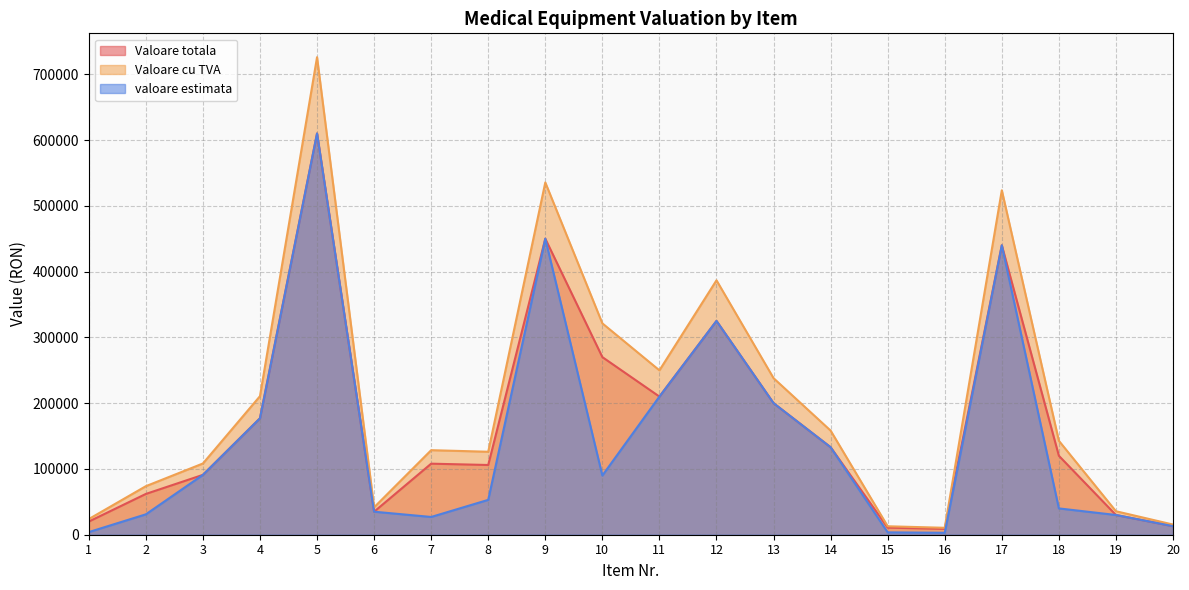

At which category does the chart reach its minimum across all series?

16